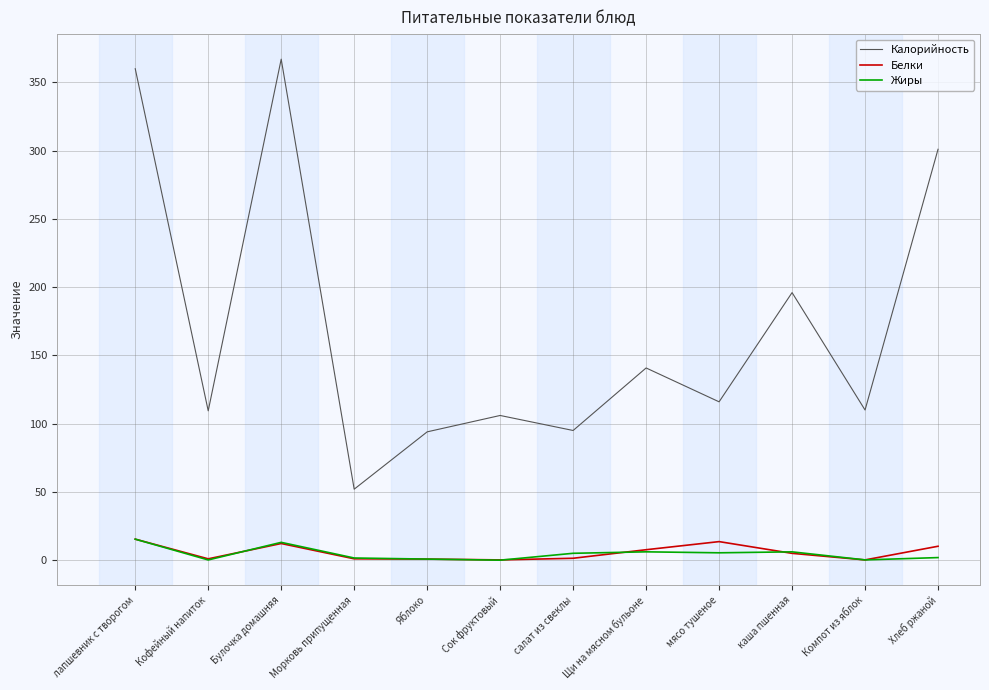

Does the chart have visible grid lines?

Yes